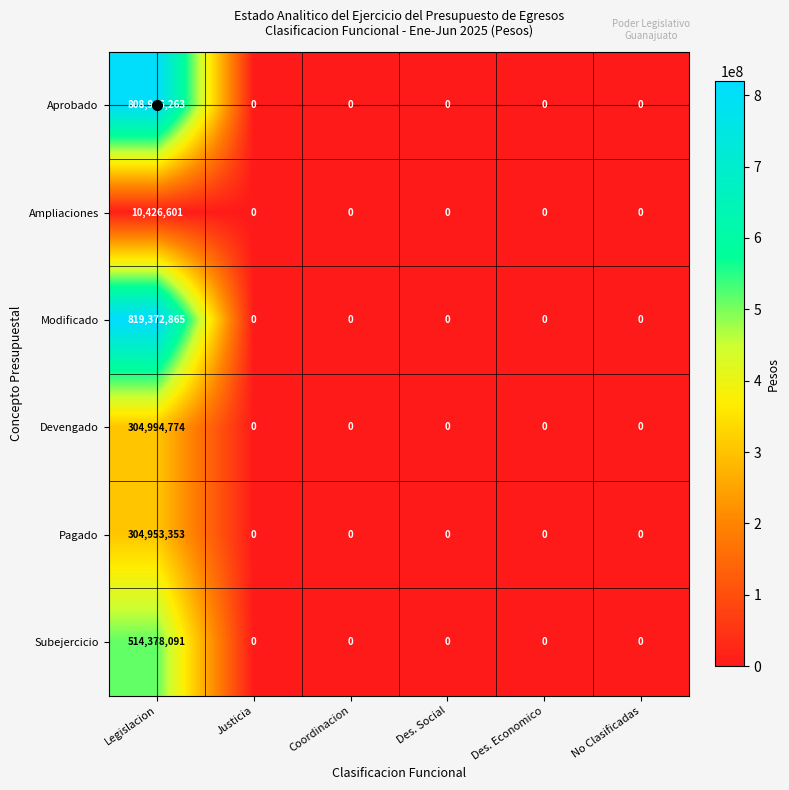

True or false: Aprobado has a value of -529964925 at Coordinacion.

False